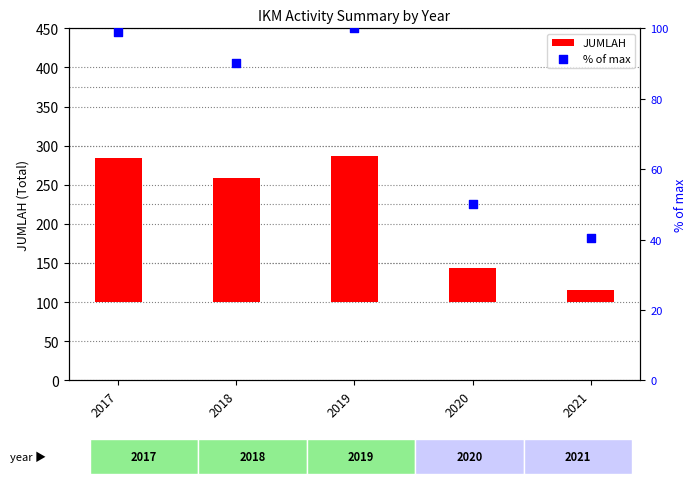

Is the value of JUMLAH at 2019 greater than the value of % of max at 2020?

Yes